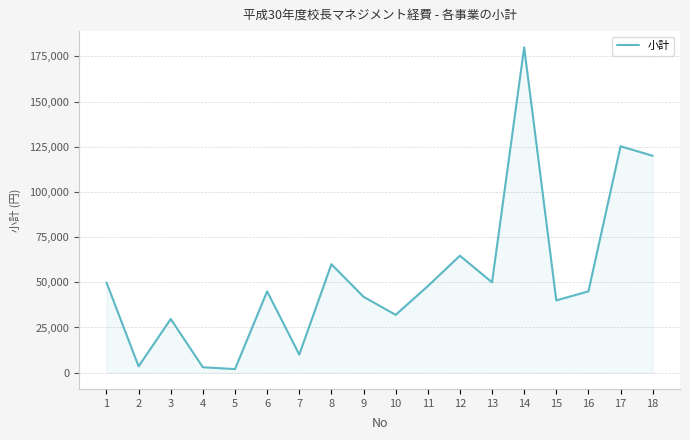

Is it true that the value at 16 is 45000?

True